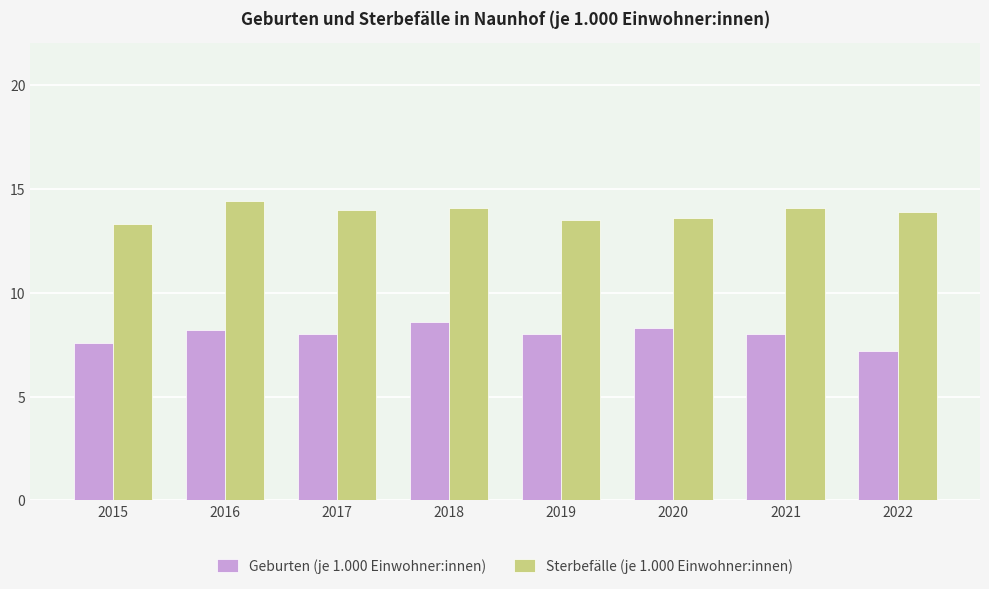

What is the sum of all Geburten (je 1.000 Einwohner:innen) values?

63.9